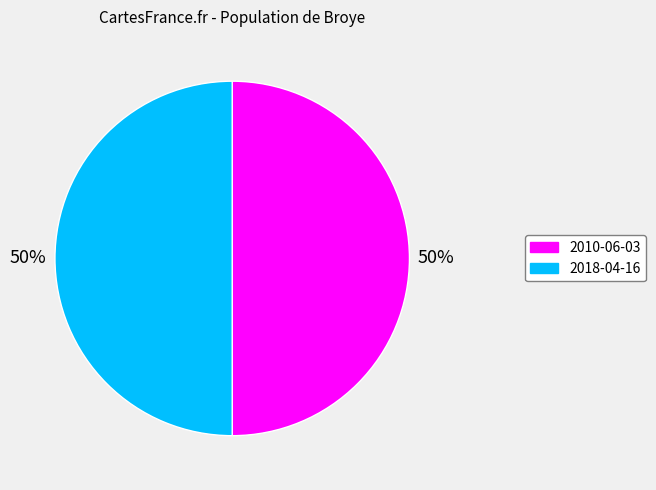

Approximately how many times larger is the value at 2018-04-16 compared to 2010-06-03?

1.0